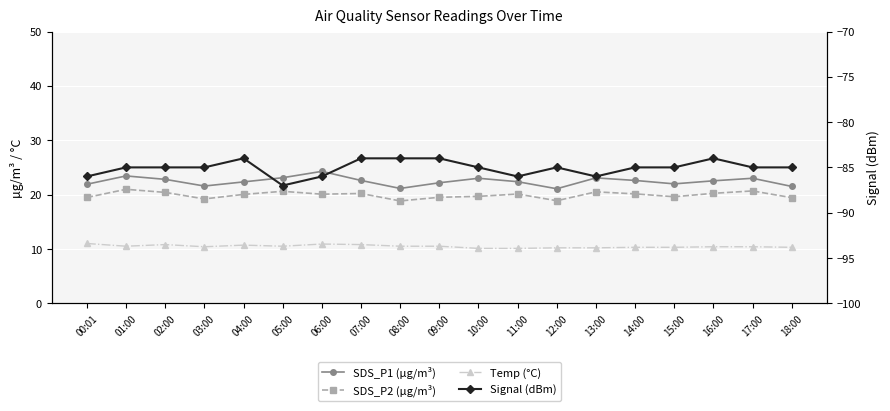

Rank the series at 13:00 from lowest to highest value.

Signal (dBm), Temp (°C), SDS_P2 (µg/m³), SDS_P1 (µg/m³)